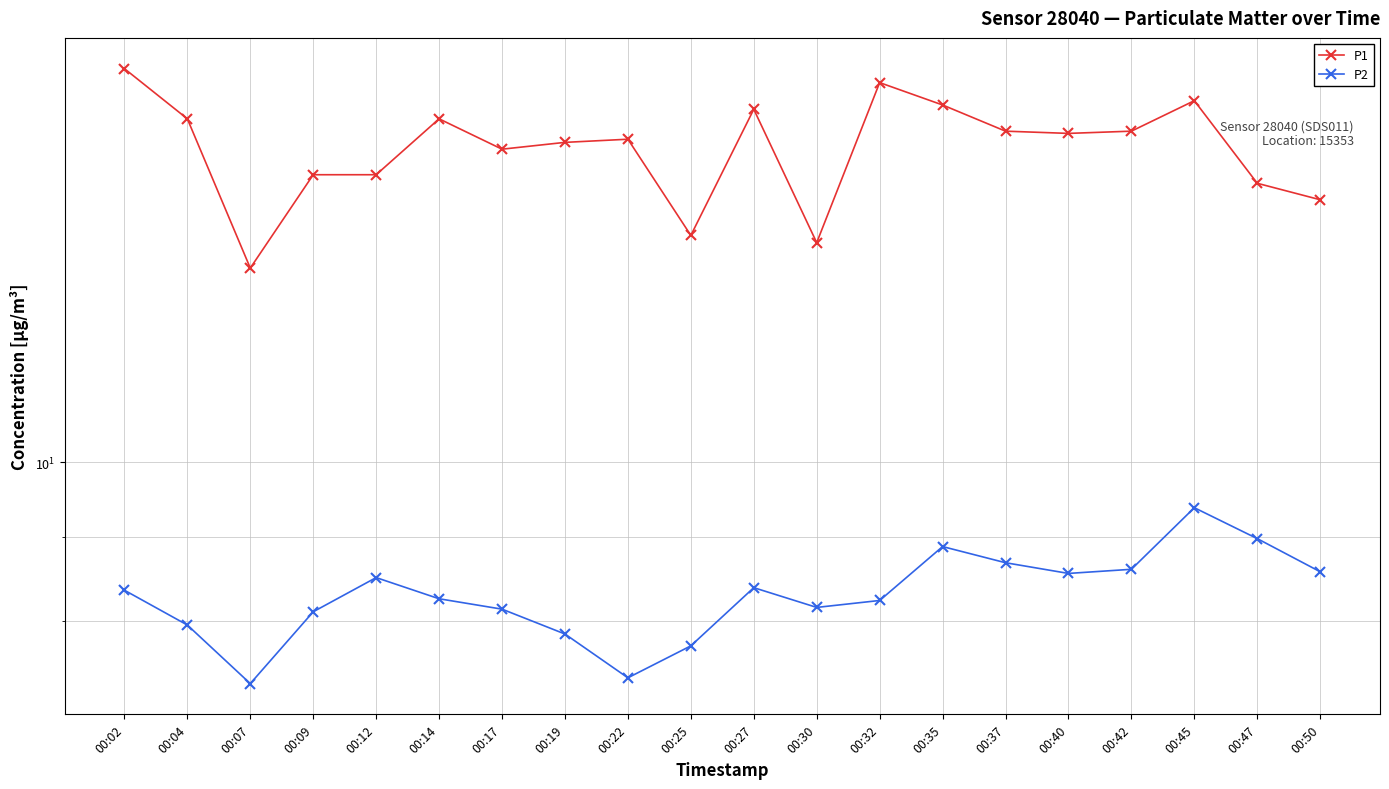

How many data points does each series have?

20